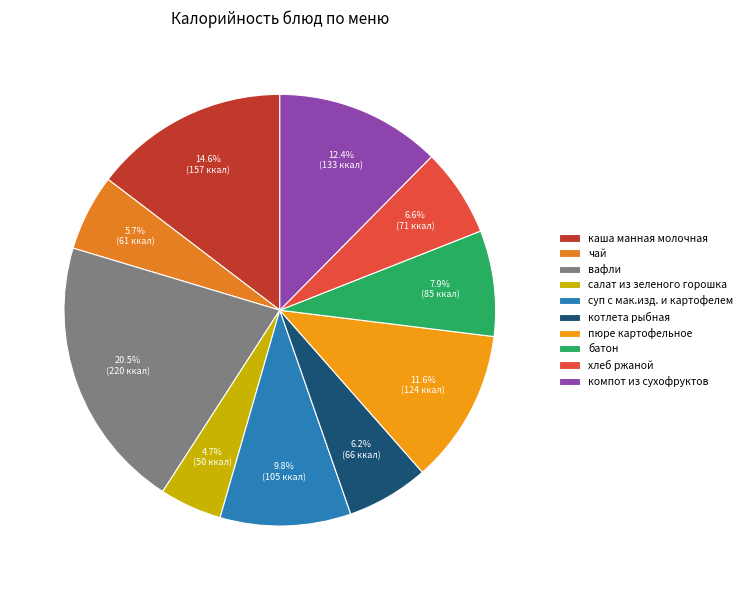

The чай slice represents 6% of the pie. True or false?

True